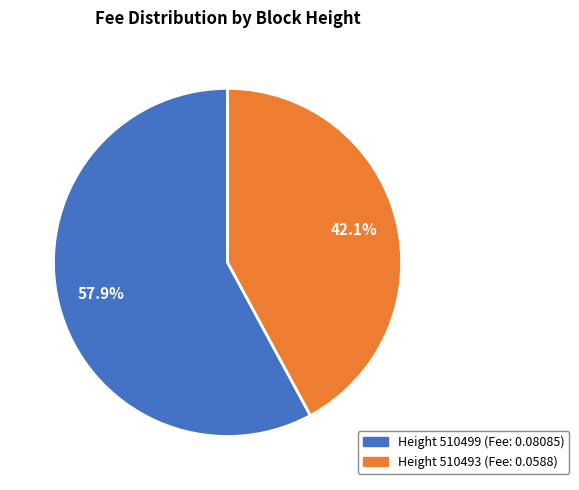

Does any single category account for the majority?

Yes